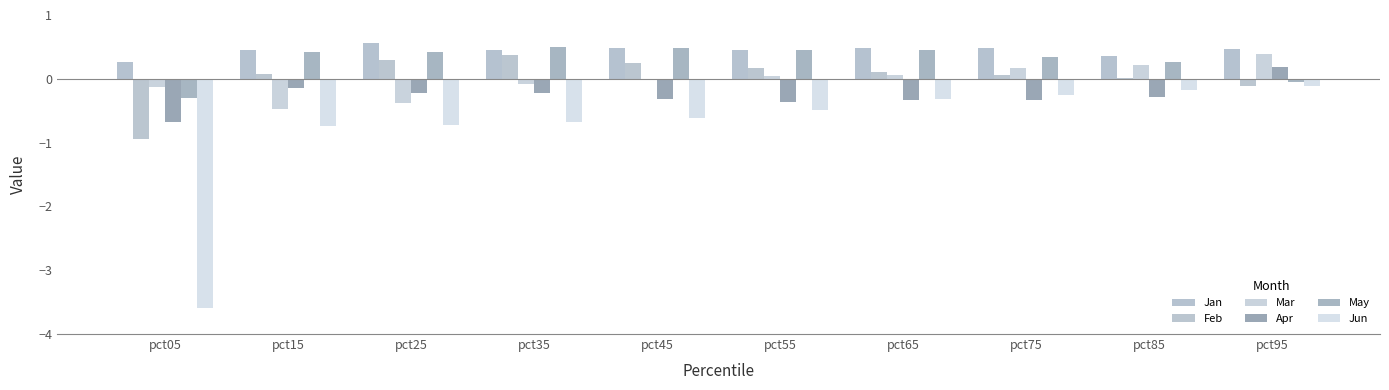

Are the bars grouped side by side (vs. stacked)?

Yes